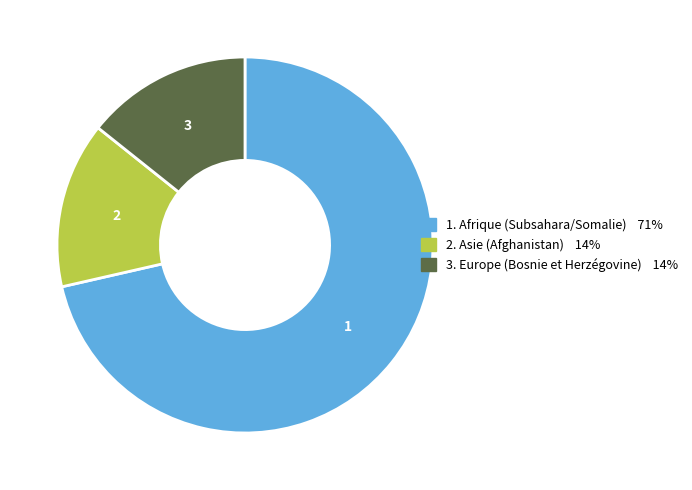

Does any single category account for the majority?

Yes